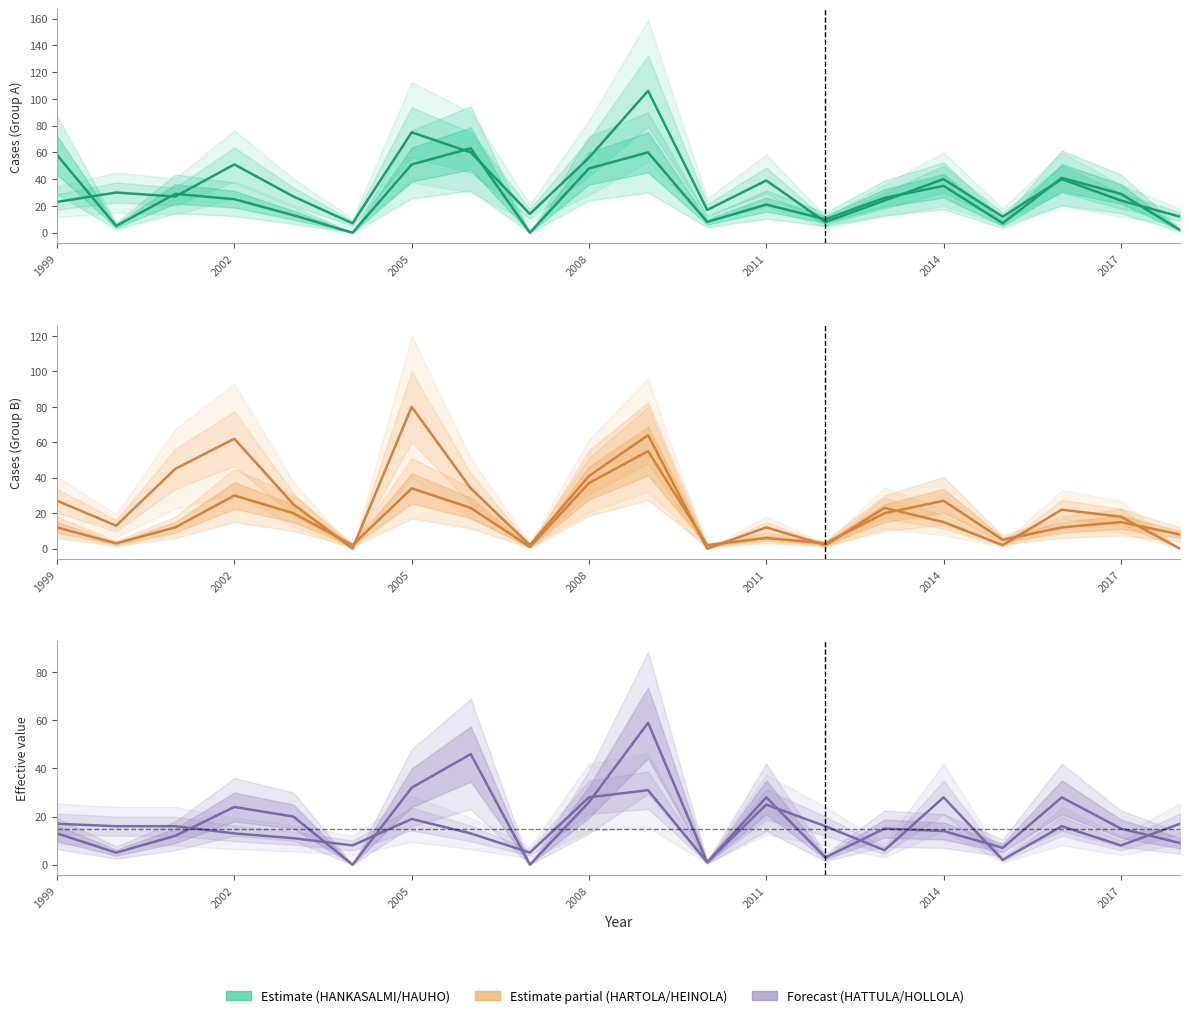

What is the difference between the HEINOLA values at 7 and 11?

34